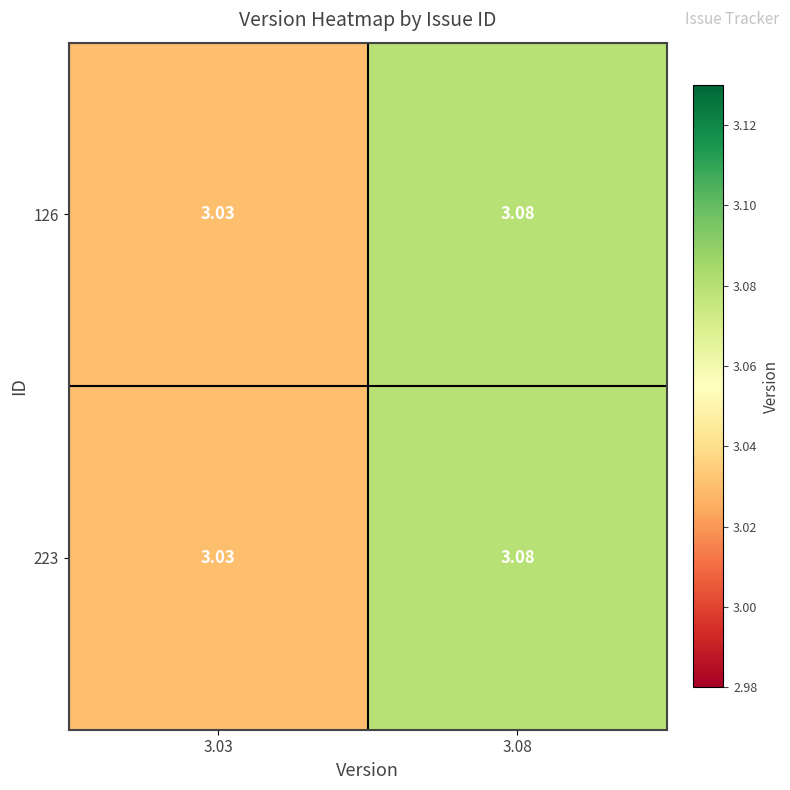

Reading left to right, transcribe all the data shown in this chart.

126: 3.03=3.0	3.08=3.1
223: 3.03=3.0	3.08=3.1